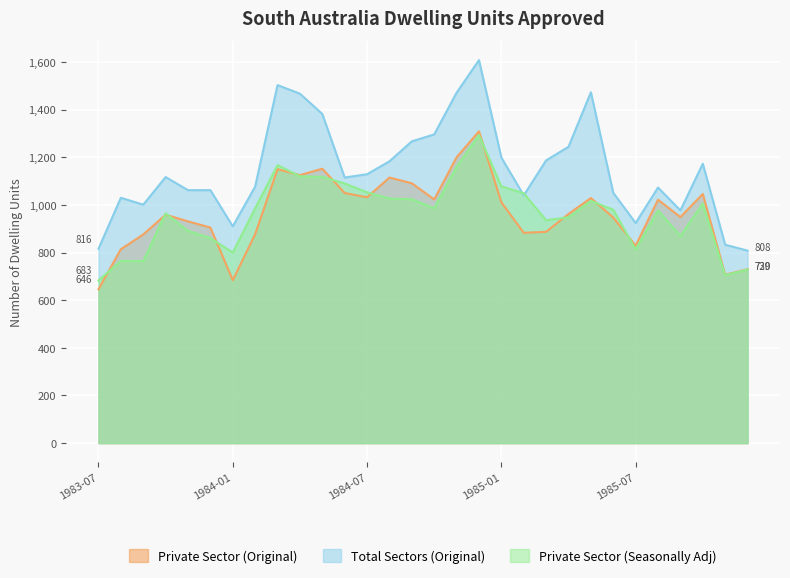

Reading right to left, what are all the values shown in this chart?

Private Sector (Original): 1985-12=730	1985-11=707	1985-10=1046	1985-09=949	1985-08=1022	1985-07=829	1985-06=947	1985-05=1029	1985-04=962	1985-03=887	1985-02=883	1985-01=1011	1984-12=1309	1984-11=1200	1984-10=1023	1984-09=1091	1984-08=1115	1984-07=1032	1984-06=1050	1984-05=1152	1984-04=1125	1984-03=1150	1984-02=877	1984-01=684	1983-12=905	1983-11=931	1983-10=959	1983-09=876	1983-08=814	1983-07=646
Total Sectors (Original): 1985-12=808	1985-11=833	1985-10=1173	1985-09=977	1985-08=1073	1985-07=924	1985-06=1051	1985-05=1473	1985-04=1244	1985-03=1187	1985-02=1040	1985-01=1199	1984-12=1608	1984-11=1471	1984-10=1296	1984-09=1267	1984-08=1183	1984-07=1129	1984-06=1115	1984-05=1382	1984-04=1467	1984-03=1503	1984-02=1077	1984-01=910	1983-12=1062	1983-11=1062	1983-10=1117	1983-09=1001	1983-08=1030	1983-07=816
Private Sector (Seasonally Adj): 1985-12=729	1985-11=705	1985-10=1006	1985-09=870	1985-08=977	1985-07=813	1985-06=980	1985-05=1017	1985-04=948	1985-03=936	1985-02=1049	1985-01=1078	1984-12=1293	1984-11=1160	1984-10=986	1984-09=1024	1984-08=1027	1984-07=1053	1984-06=1090	1984-05=1118	1984-04=1120	1984-03=1167	1984-02=986	1984-01=800	1983-12=861	1983-11=891	1983-10=965	1983-09=764	1983-08=765	1983-07=683